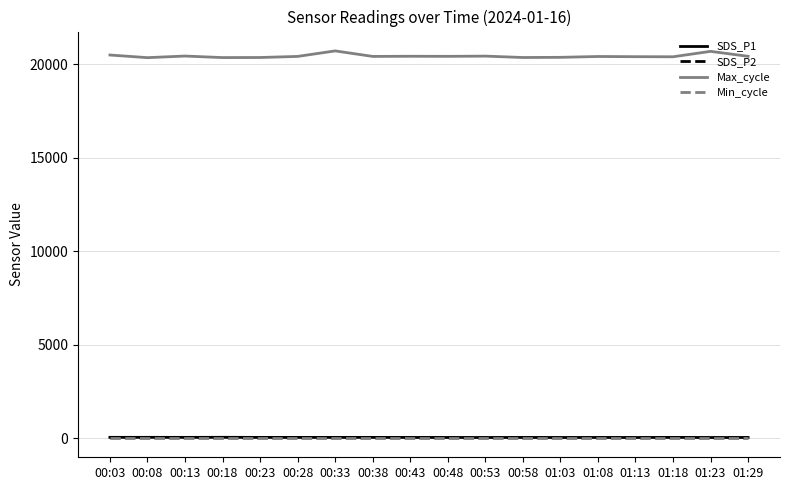

What is the difference between the maximum and minimum values in the Max_cycle series?

361.0